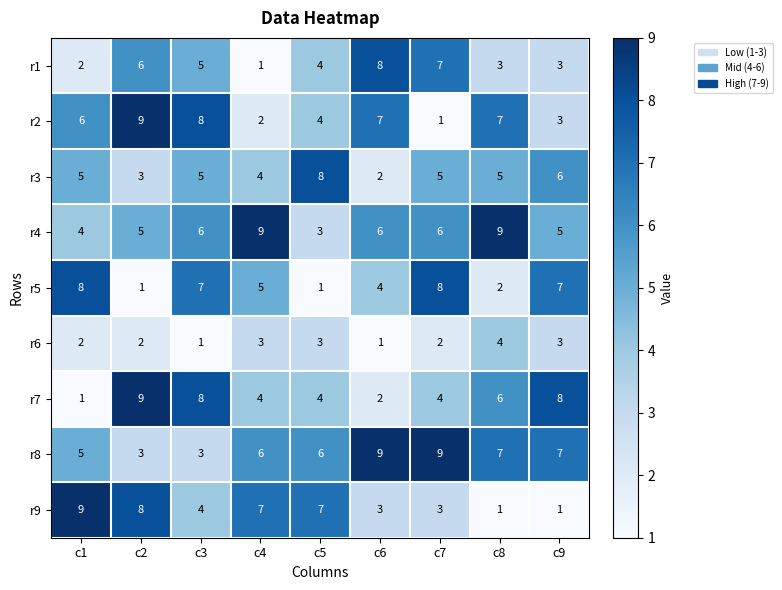

At how many categories does at least one series exceed 4?

9